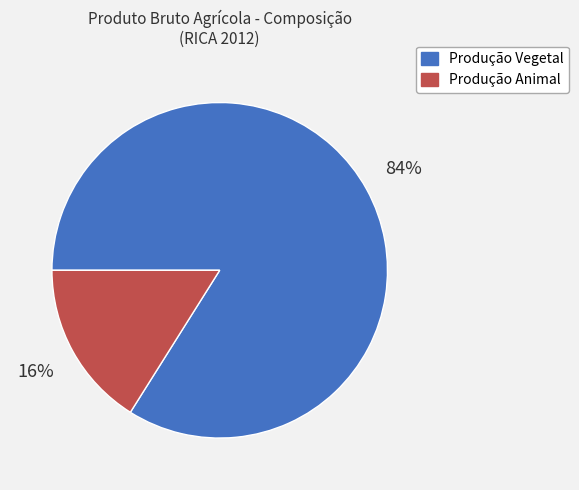

The Produção Animal slice represents 5% of the pie. True or false?

False